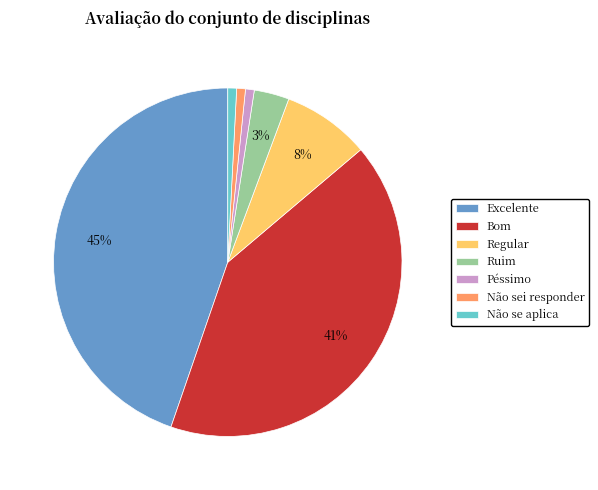

To the nearest percent, what is the difference between the largest and smallest slice percentages?

44%